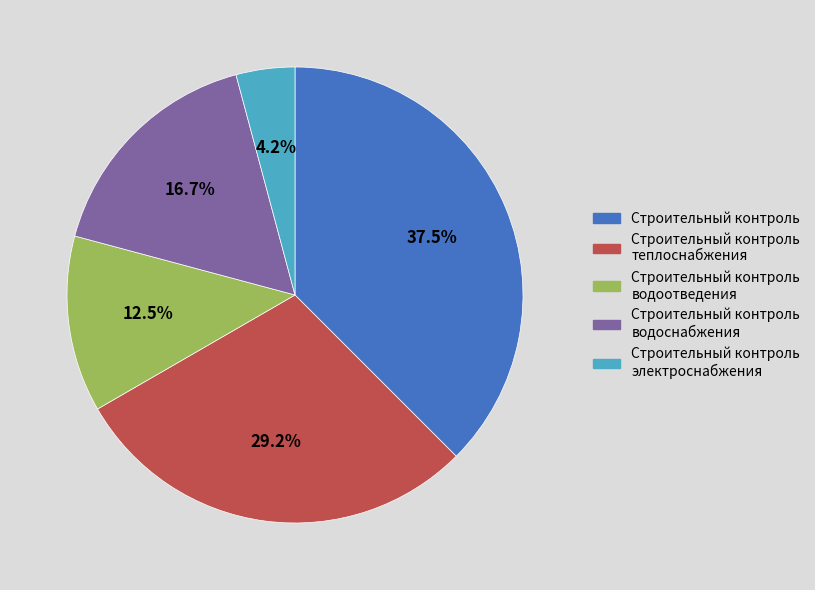

What is the smallest slice in the pie chart?

Строительный контроль электроснабжения